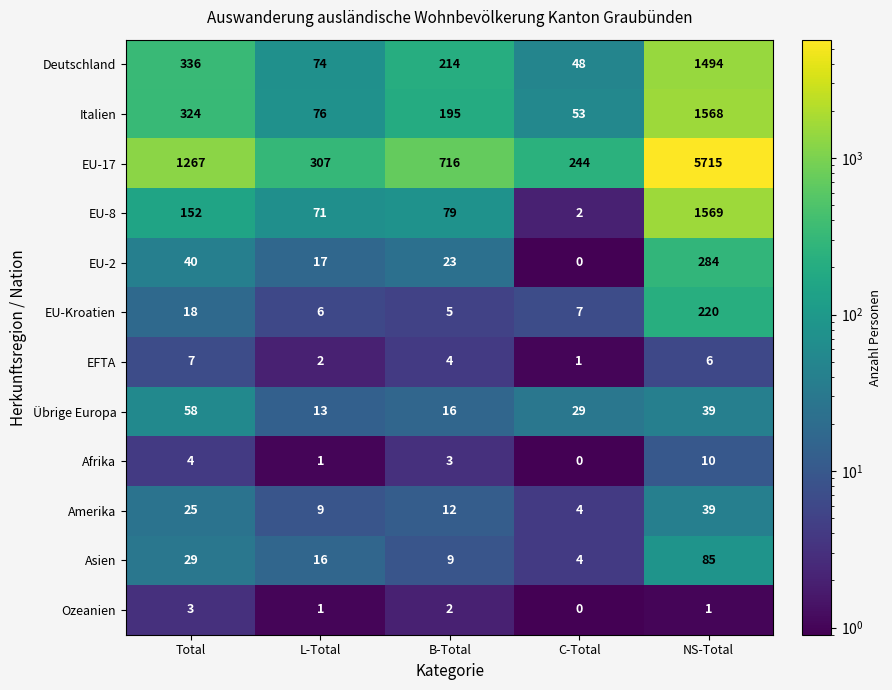

At which category is the sum across all series the highest?

NS-Total